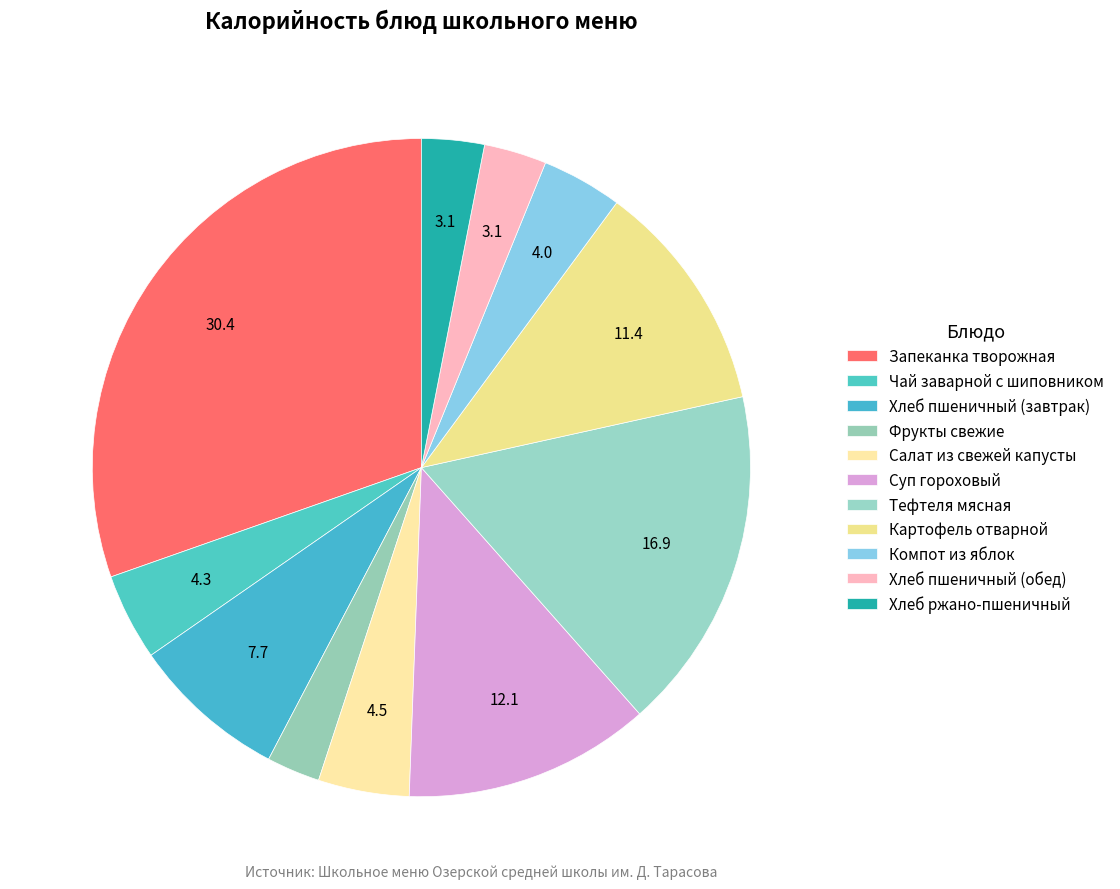

How many slices are in this pie chart?

11